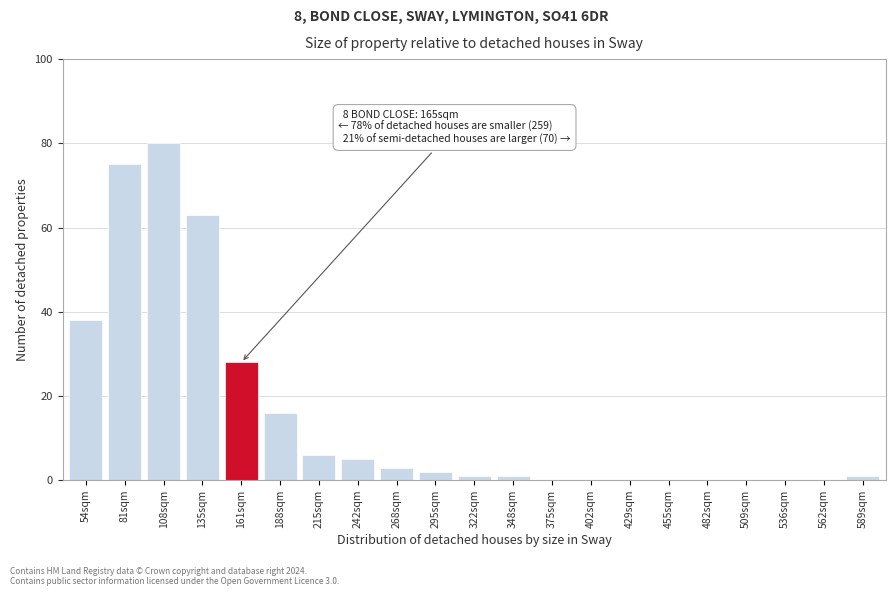

Reading right to left, list all the values displayed in this chart.

589sqm=1	562sqm=0	536sqm=0	509sqm=0	482sqm=0	455sqm=0	429sqm=0	402sqm=0	375sqm=0	348sqm=1	322sqm=1	295sqm=2	268sqm=3	242sqm=5	215sqm=6	188sqm=16	161sqm=28	135sqm=63	108sqm=80	81sqm=75	54sqm=38